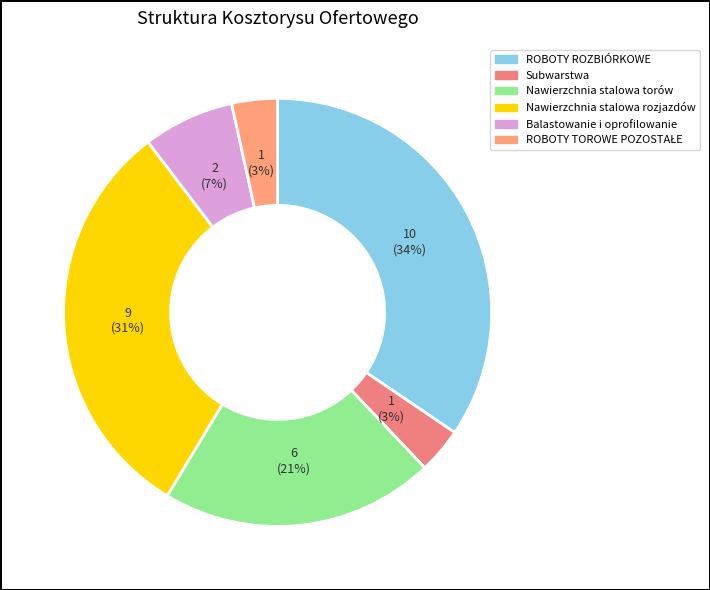

What is the smallest slice in the pie chart?

Subwarstwa